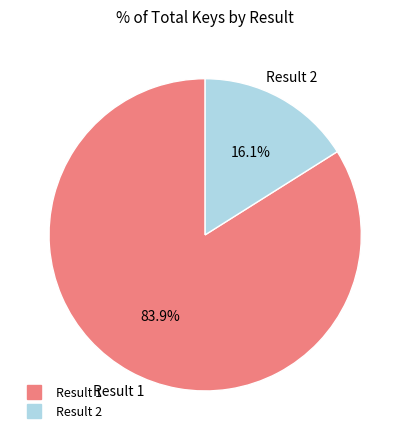

To the nearest percent, what is the average slice percentage?

50%